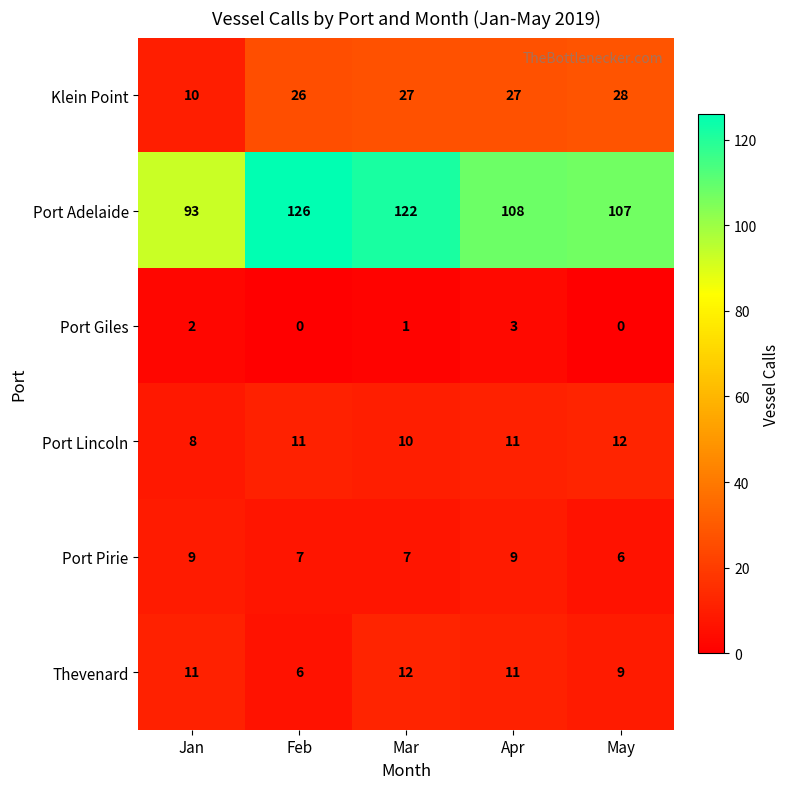

Which series has the largest range (max minus min)?

Port Adelaide